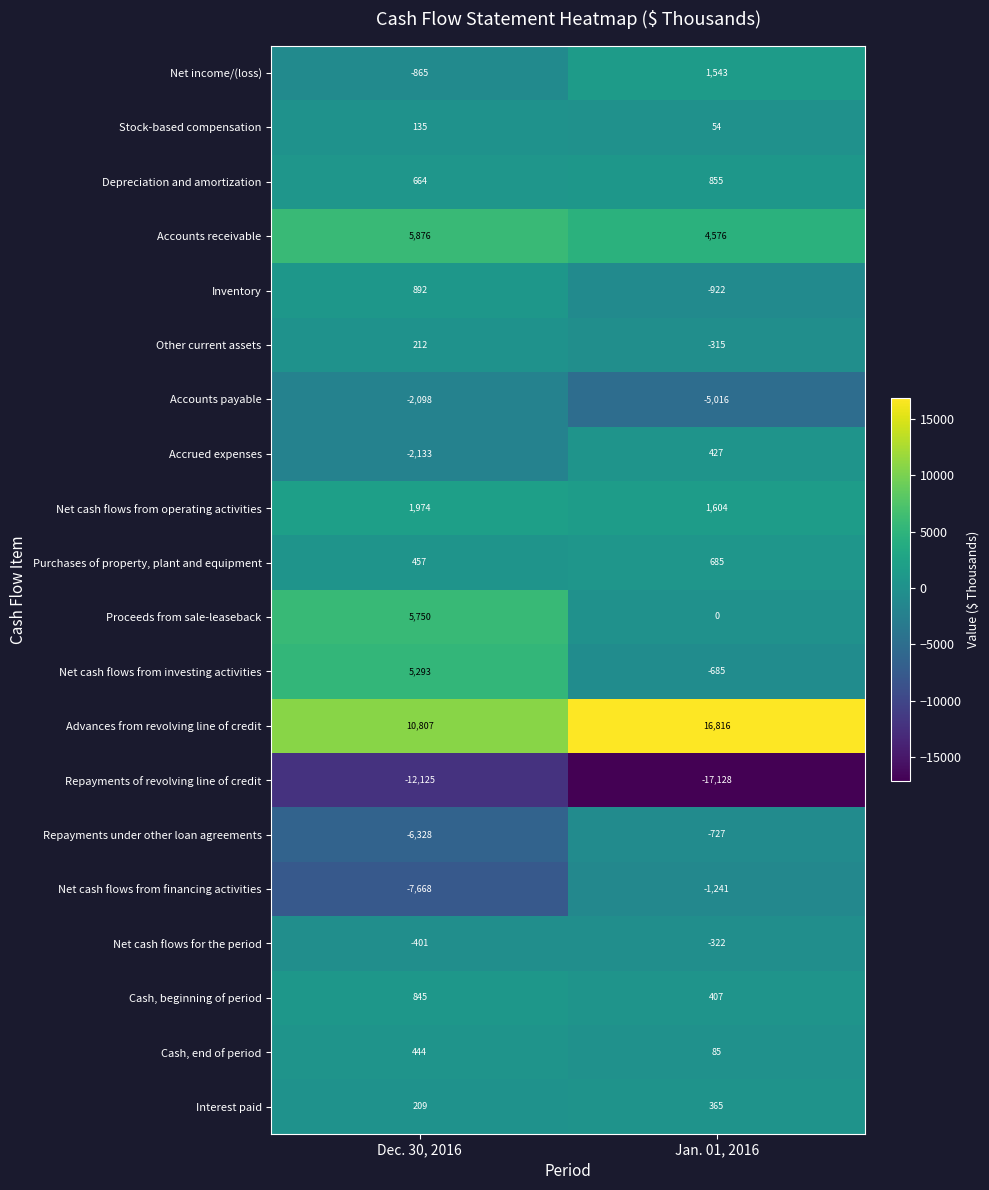

What is the difference between the highest and lowest values at Jan. 01, 2016?

33944